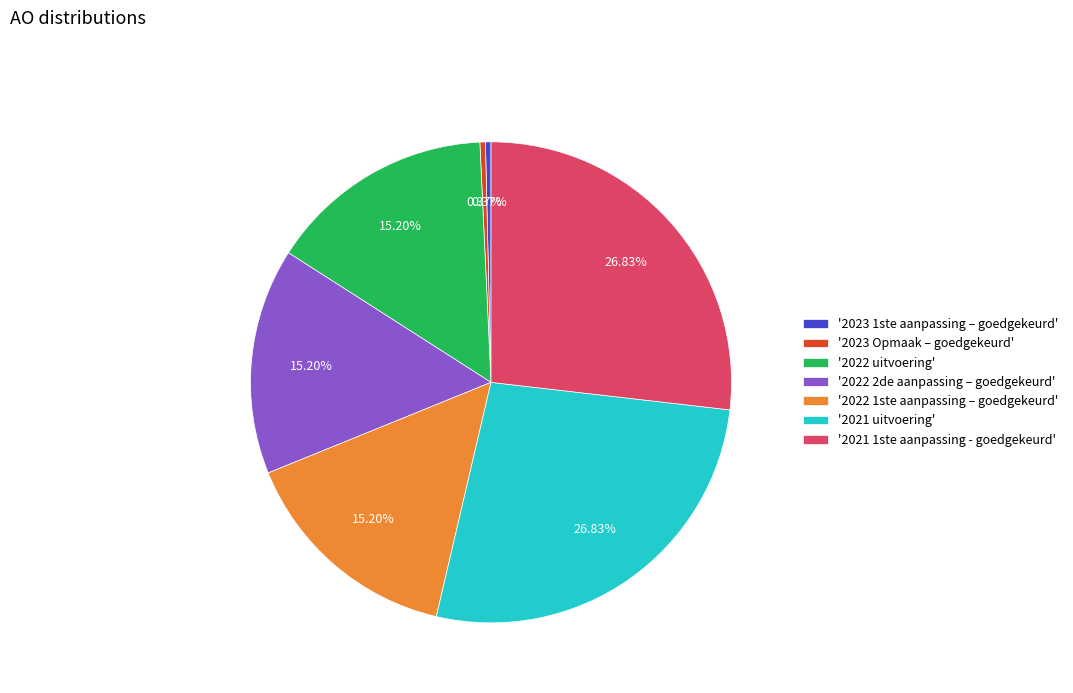

To the nearest percent, what is the difference between the largest and smallest slice percentages?

26%